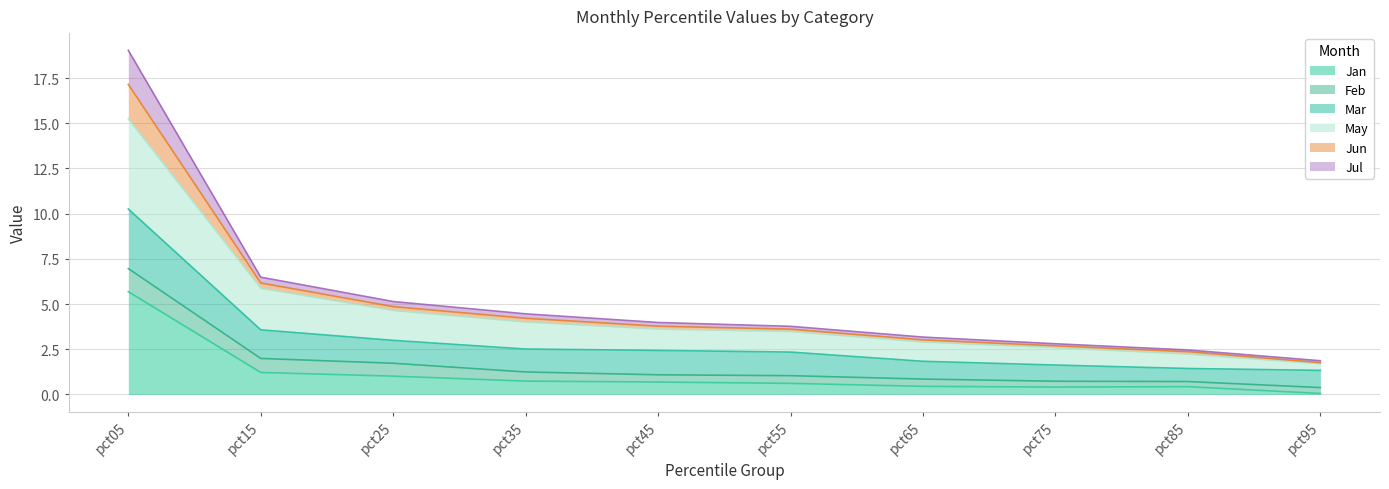

What is the maximum value for Jan?

5.7